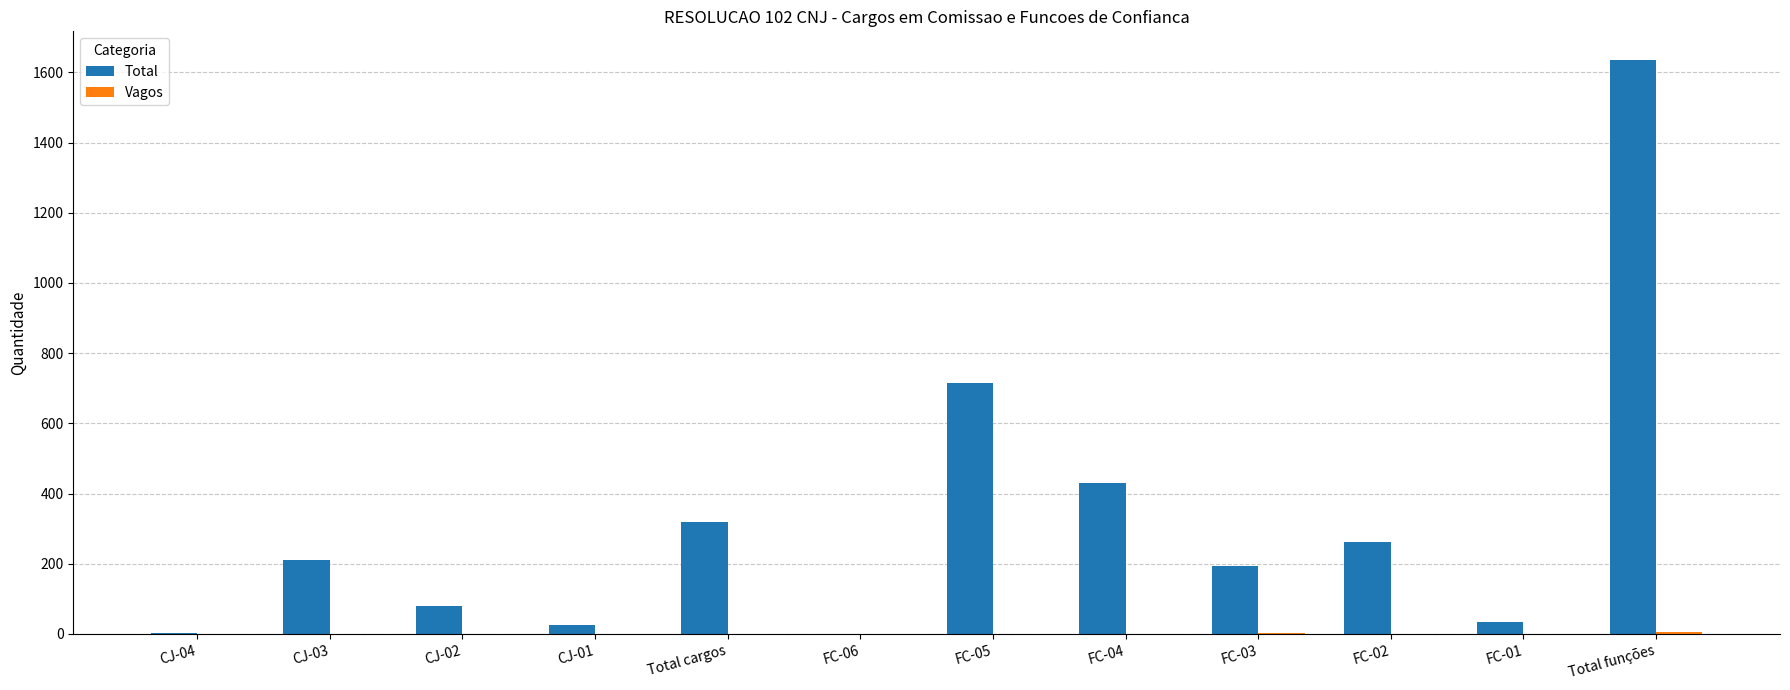

Between CJ-01 and FC-02, which series saw the biggest shift?

Total